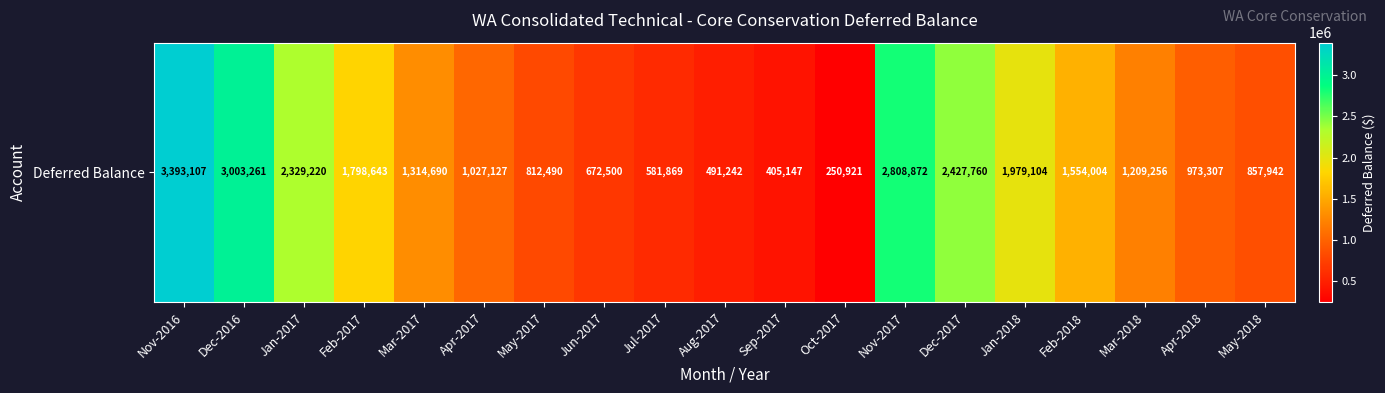

Reading left to right, what are all the values shown in this chart?

Nov-2016=3393106.8	Dec-2016=3003260.6	Jan-2017=2329220.0	Feb-2017=1798642.8	Mar-2017=1314689.7	Apr-2017=1027127.1	May-2017=812489.6	Jun-2017=672500.4	Jul-2017=581869.1	Aug-2017=491241.5	Sep-2017=405147.0	Oct-2017=250921.4	Nov-2017=2808872.5	Dec-2017=2427759.5	Jan-2018=1979104.4	Feb-2018=1554003.9	Mar-2018=1209256.4	Apr-2018=973306.7	May-2018=857941.9